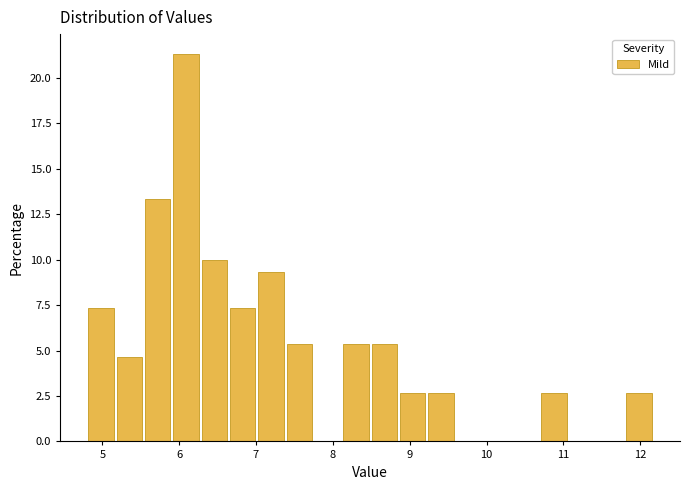

Around what value on the x-axis is the tallest bar? Give the approximate position of its centre, as read against the axis.

6.1